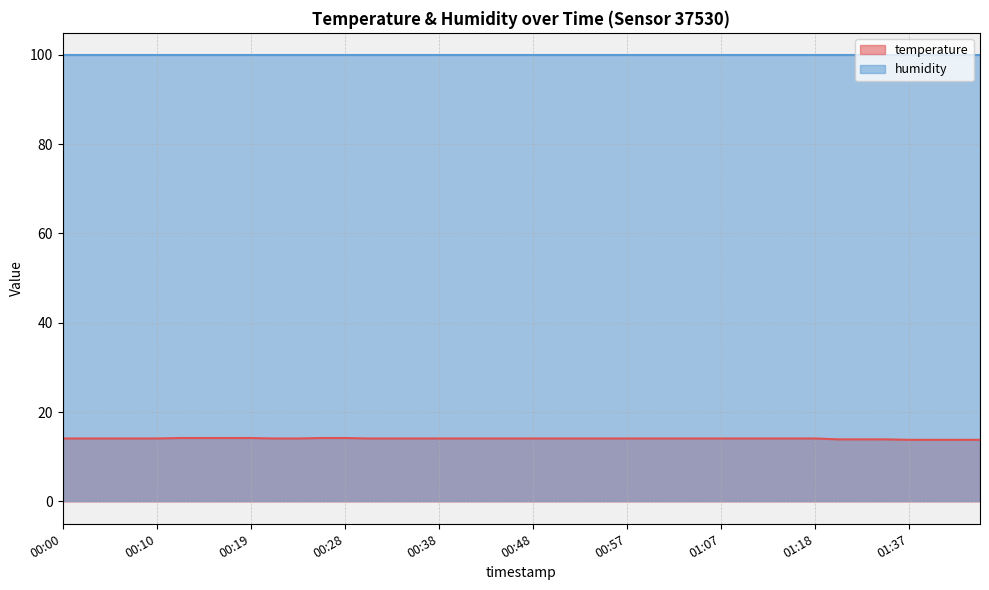

What is the greatest value displayed?

99.9